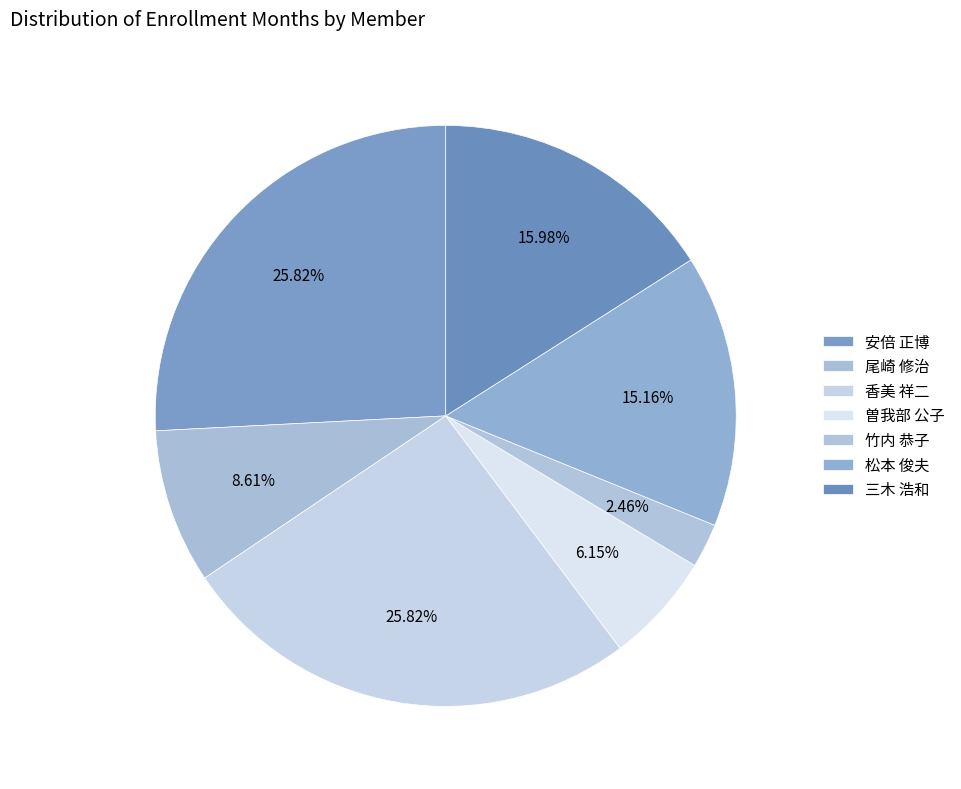

Rank the categories by value from lowest to highest.

竹内 恭子, 曽我部 公子, 尾崎 修治, 松本 俊夫, 三木 浩和, 安倍 正博, 香美 祥二